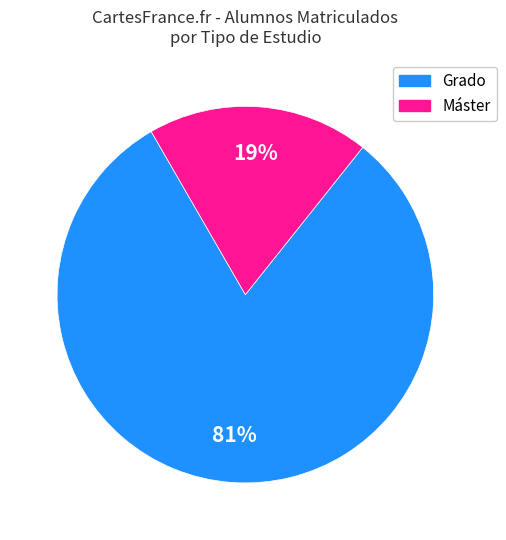

Count the number of slices in the pie.

2